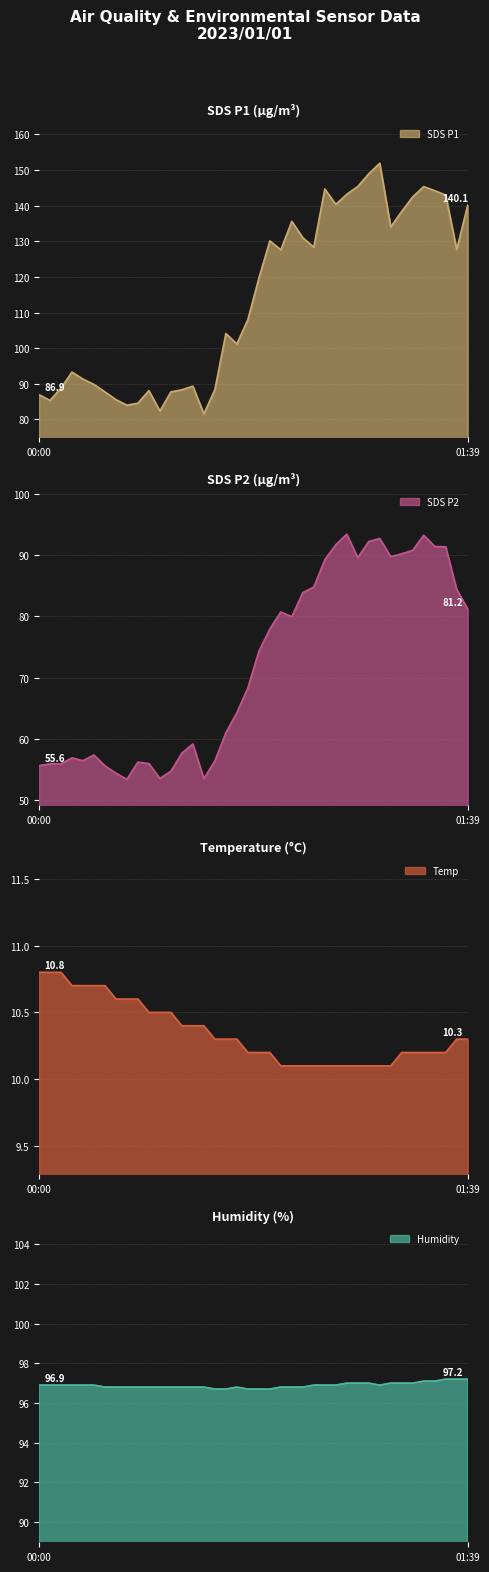

Reading left to right, list all the values displayed in this chart.

SDS_P1: 00:00=86.9	00:02=85.3	00:05=88.8	00:07=93.3	00:12=91.3	00:15=89.8	00:17=87.7	00:20=85.5	00:22=84.0	00:25=84.5	00:27=88.1	00:30=82.3	00:32=87.7	00:35=88.3	00:37=89.3	00:40=81.5	00:42=88.3	00:45=104.1	00:47=101.2	00:50=108.0	00:52=119.6	00:55=130.1	00:57=127.6	01:00=135.6	01:02=131.0	01:05=128.4	01:07=144.7	01:10=140.4	01:12=143.2	01:15=145.4	01:17=149.0	01:19=151.9	01:22=134.0	01:24=138.4	01:27=142.5	01:29=145.4	01:32=144.2	01:34=143.0	01:37=127.7	01:39=140.1
SDS_P2: 00:00=55.6	00:02=55.9	00:05=55.9	00:07=56.9	00:12=56.4	00:15=57.4	00:17=55.6	00:20=54.4	00:22=53.4	00:25=56.2	00:27=56.0	00:30=53.5	00:32=54.7	00:35=57.7	00:37=59.2	00:40=53.5	00:42=56.4	00:45=61.0	00:47=64.3	00:50=68.3	00:52=74.3	00:55=77.9	00:57=80.7	01:00=79.9	01:02=83.9	01:05=84.8	01:07=89.2	01:10=91.7	01:12=93.4	01:15=89.6	01:17=92.2	01:19=92.7	01:22=89.7	01:24=90.2	01:27=90.8	01:29=93.2	01:32=91.4	01:34=91.3	01:37=84.4	01:39=81.2
Temp: 00:00=10.8	00:02=10.8	00:05=10.8	00:07=10.7	00:12=10.7	00:15=10.7	00:17=10.7	00:20=10.6	00:22=10.6	00:25=10.6	00:27=10.5	00:30=10.5	00:32=10.5	00:35=10.4	00:37=10.4	00:40=10.4	00:42=10.3	00:45=10.3	00:47=10.3	00:50=10.2	00:52=10.2	00:55=10.2	00:57=10.1	01:00=10.1	01:02=10.1	01:05=10.1	01:07=10.1	01:10=10.1	01:12=10.1	01:15=10.1	01:17=10.1	01:19=10.1	01:22=10.1	01:24=10.2	01:27=10.2	01:29=10.2	01:32=10.2	01:34=10.2	01:37=10.3	01:39=10.3
Humidity: 00:00=96.9	00:02=96.9	00:05=96.9	00:07=96.9	00:12=96.9	00:15=96.9	00:17=96.8	00:20=96.8	00:22=96.8	00:25=96.8	00:27=96.8	00:30=96.8	00:32=96.8	00:35=96.8	00:37=96.8	00:40=96.8	00:42=96.7	00:45=96.7	00:47=96.8	00:50=96.7	00:52=96.7	00:55=96.7	00:57=96.8	01:00=96.8	01:02=96.8	01:05=96.9	01:07=96.9	01:10=96.9	01:12=97.0	01:15=97.0	01:17=97.0	01:19=96.9	01:22=97.0	01:24=97.0	01:27=97.0	01:29=97.1	01:32=97.1	01:34=97.2	01:37=97.2	01:39=97.2